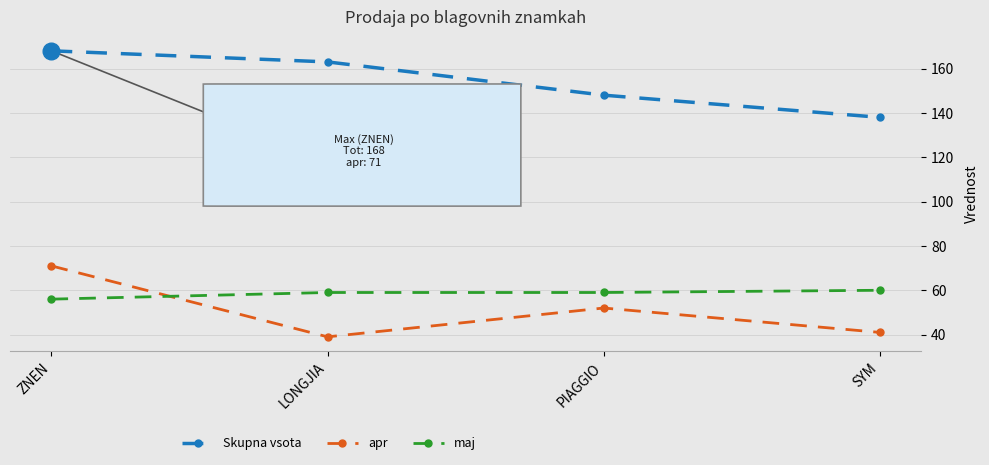

What is the total value across all series at ZNEN?

295